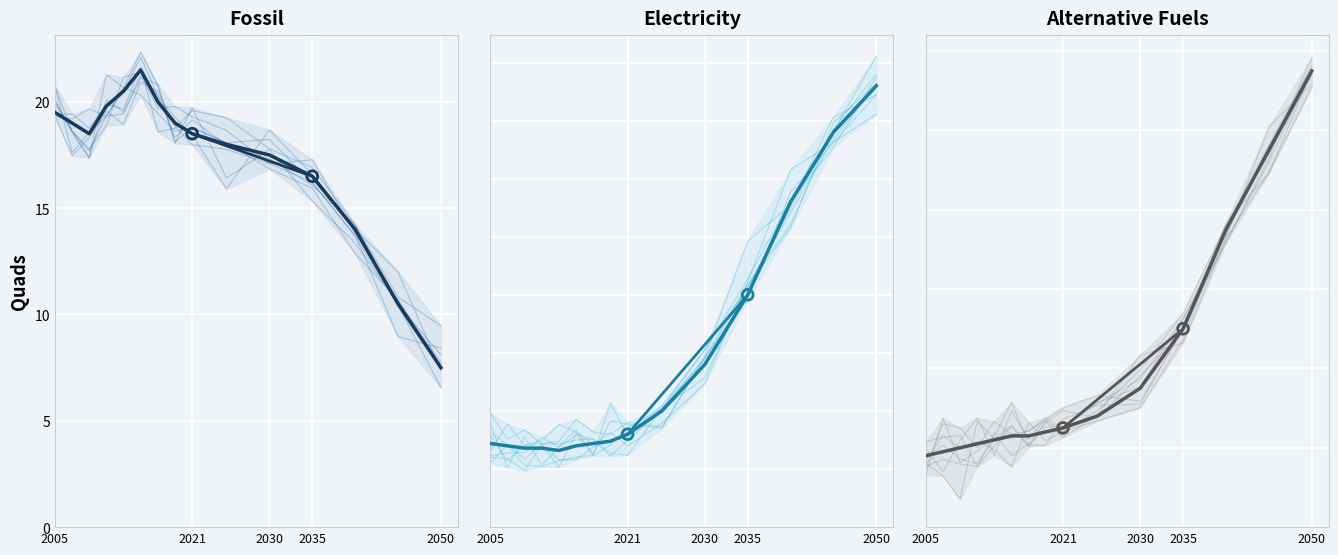

Which series contains the lowest Y value?

Alternative Fuels